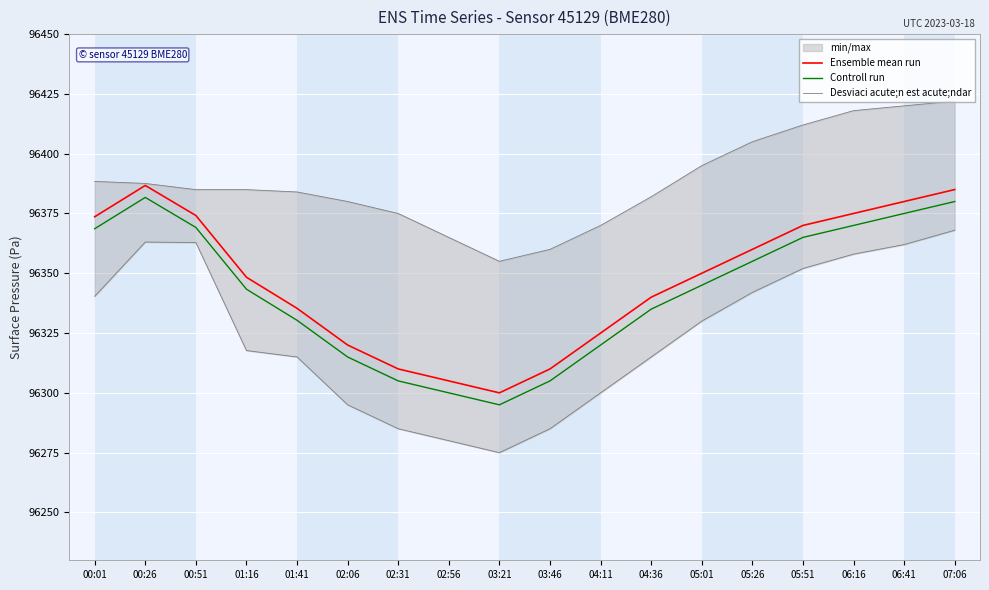

What are all the series names shown in the legend?

Ensemble mean run, Controll run, Desviaci acute;n est acute;ndar